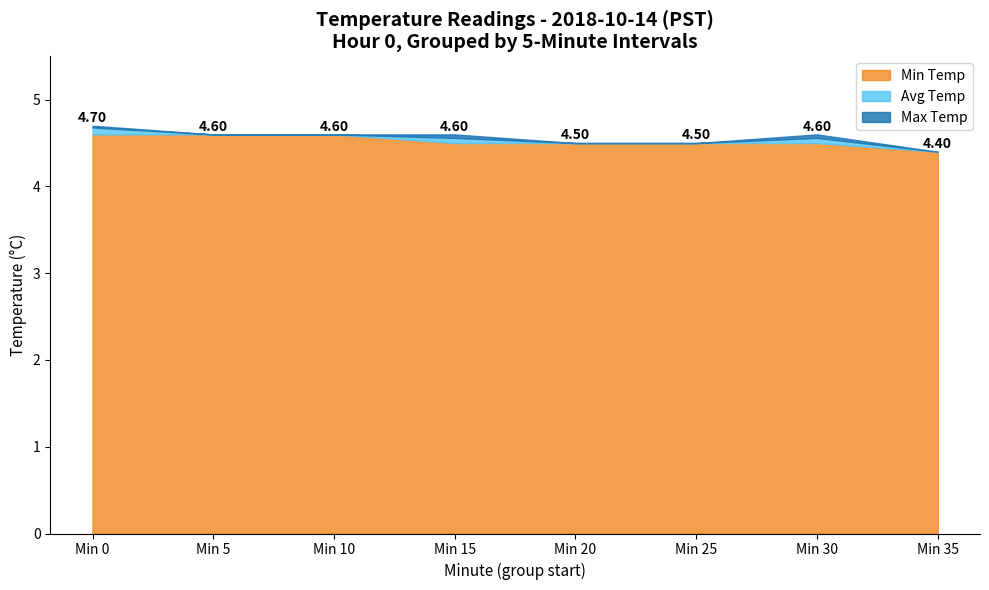

What is the total value across all series at Min 25?

4.5